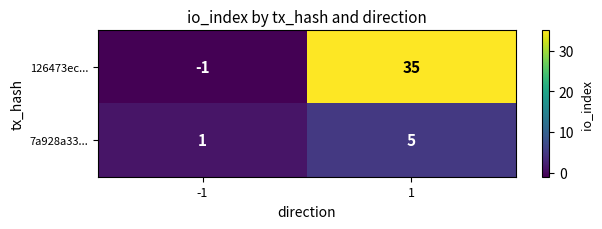

At how many categories does at least one series exceed 33?

1